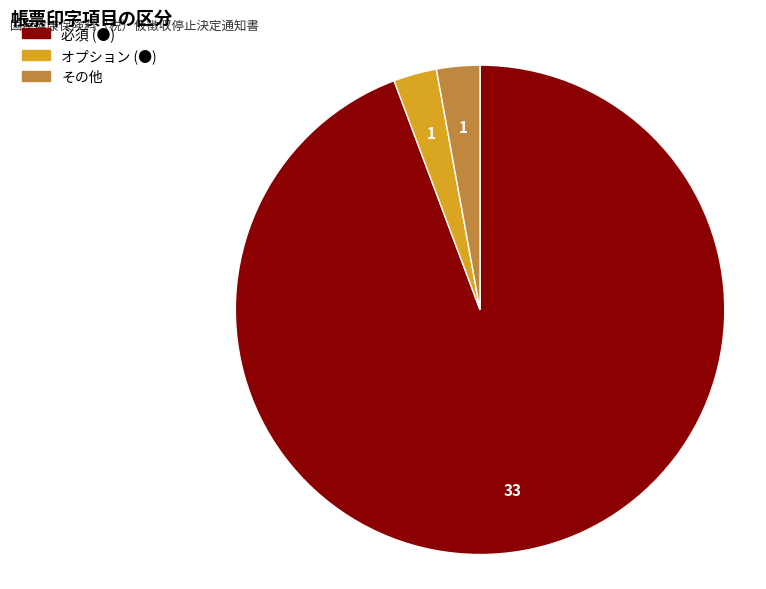

Between 必須 (●) and その他, which is larger?

必須 (●)